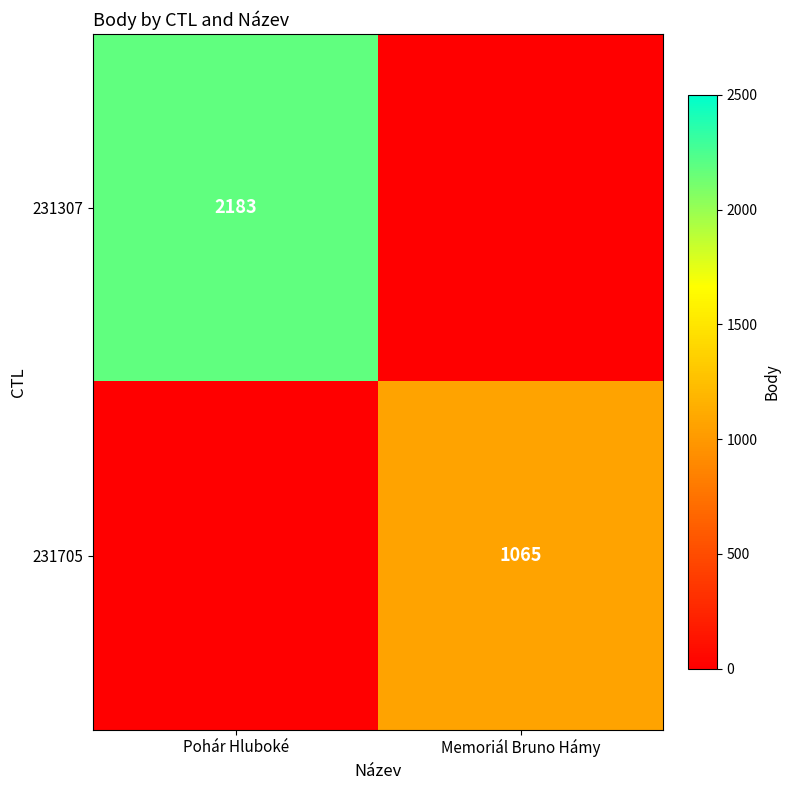

Is the value of 231705 at Memoriál Bruno Hámy greater than the value of 231307 at Pohár Hluboké?

No